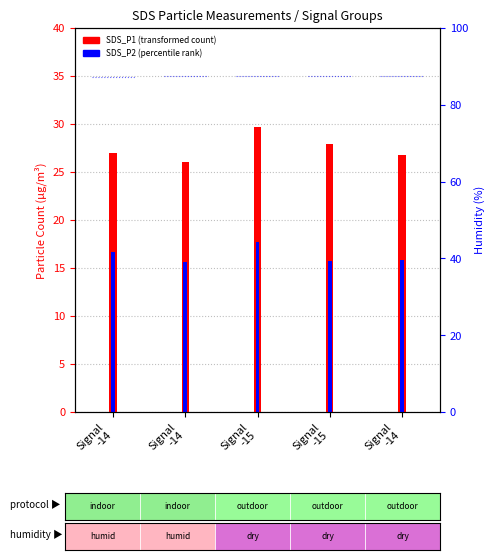

What is the difference between the second highest and minimum values in the SDS_P1 (transformed count) series?

1.8